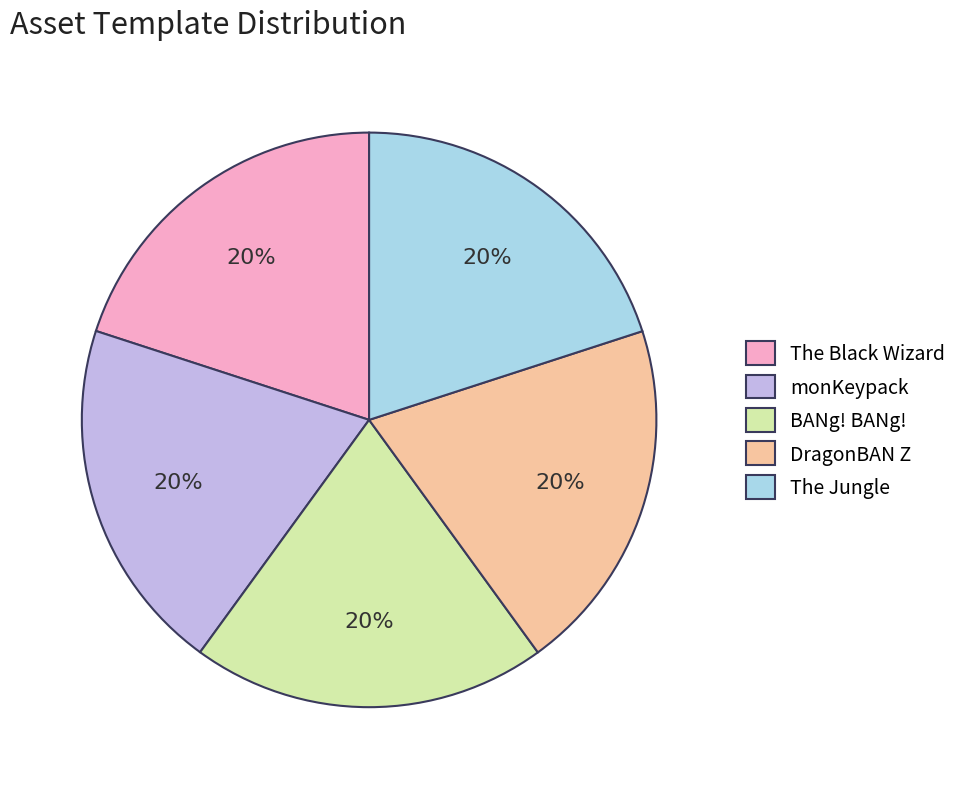

To the nearest percent, what is the combined percentage of monKeypack and The Jungle?

40%